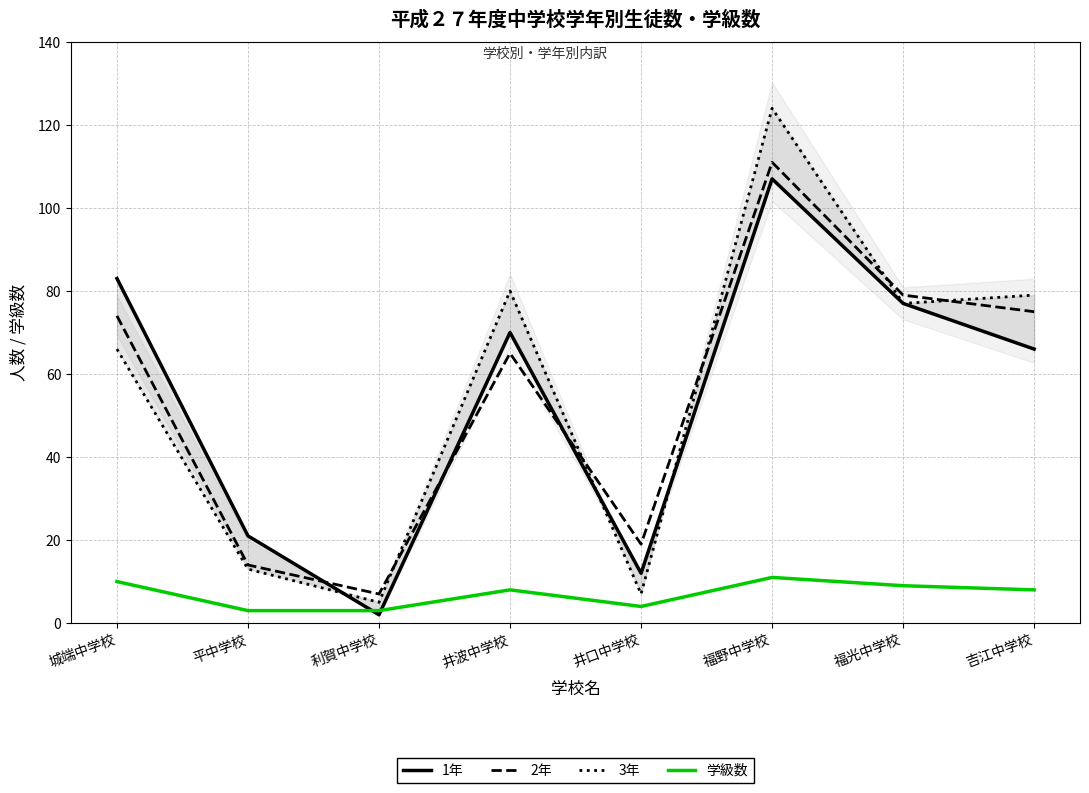

What is the average value of the 1年 series?

55